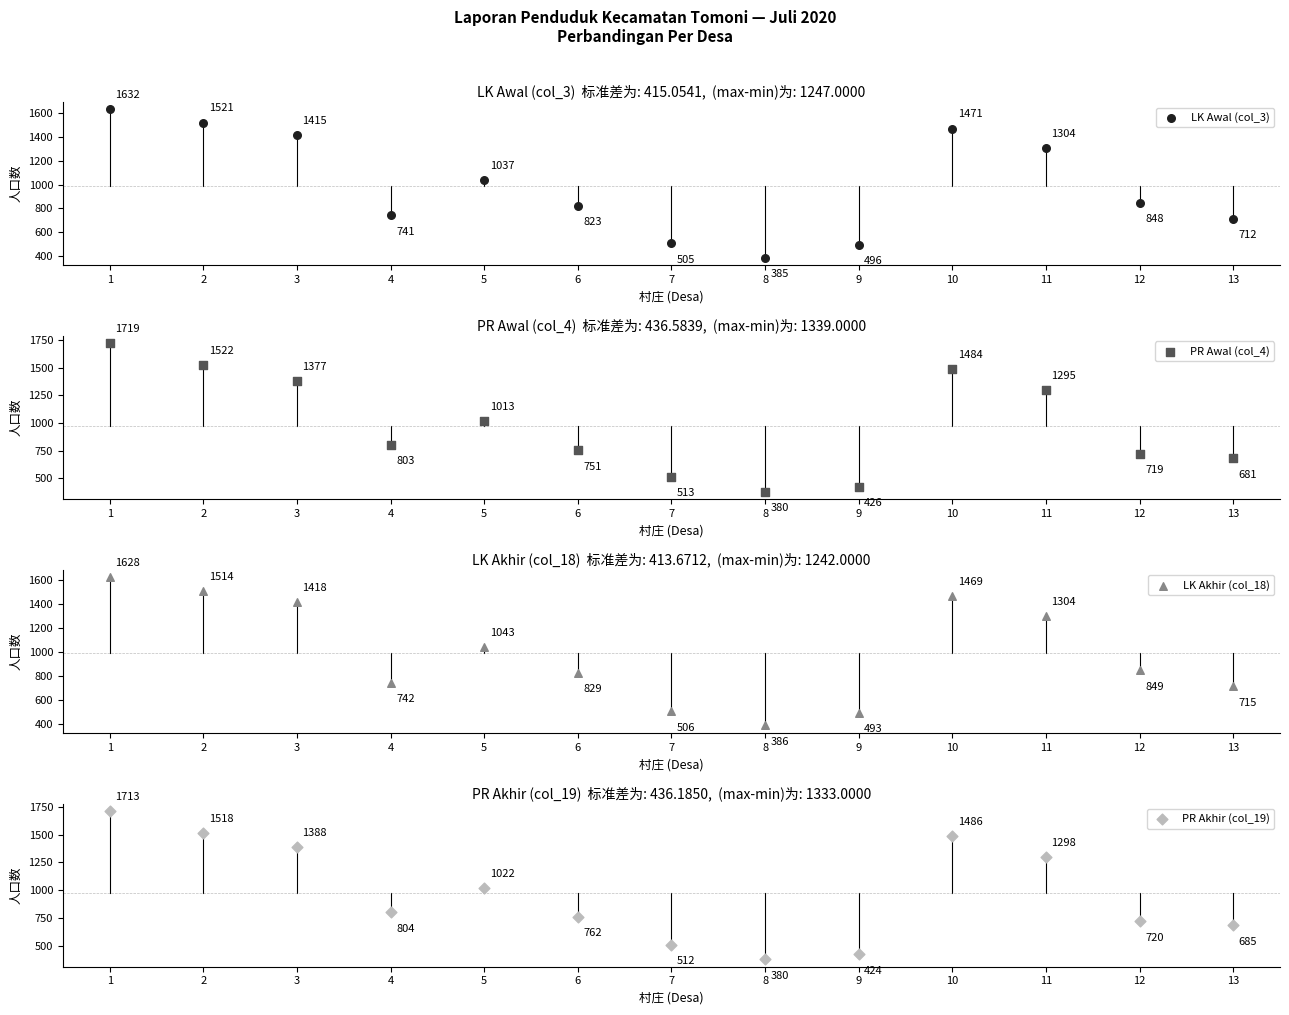

Which series has the largest total across all categories?

LK Akhir (col_18)